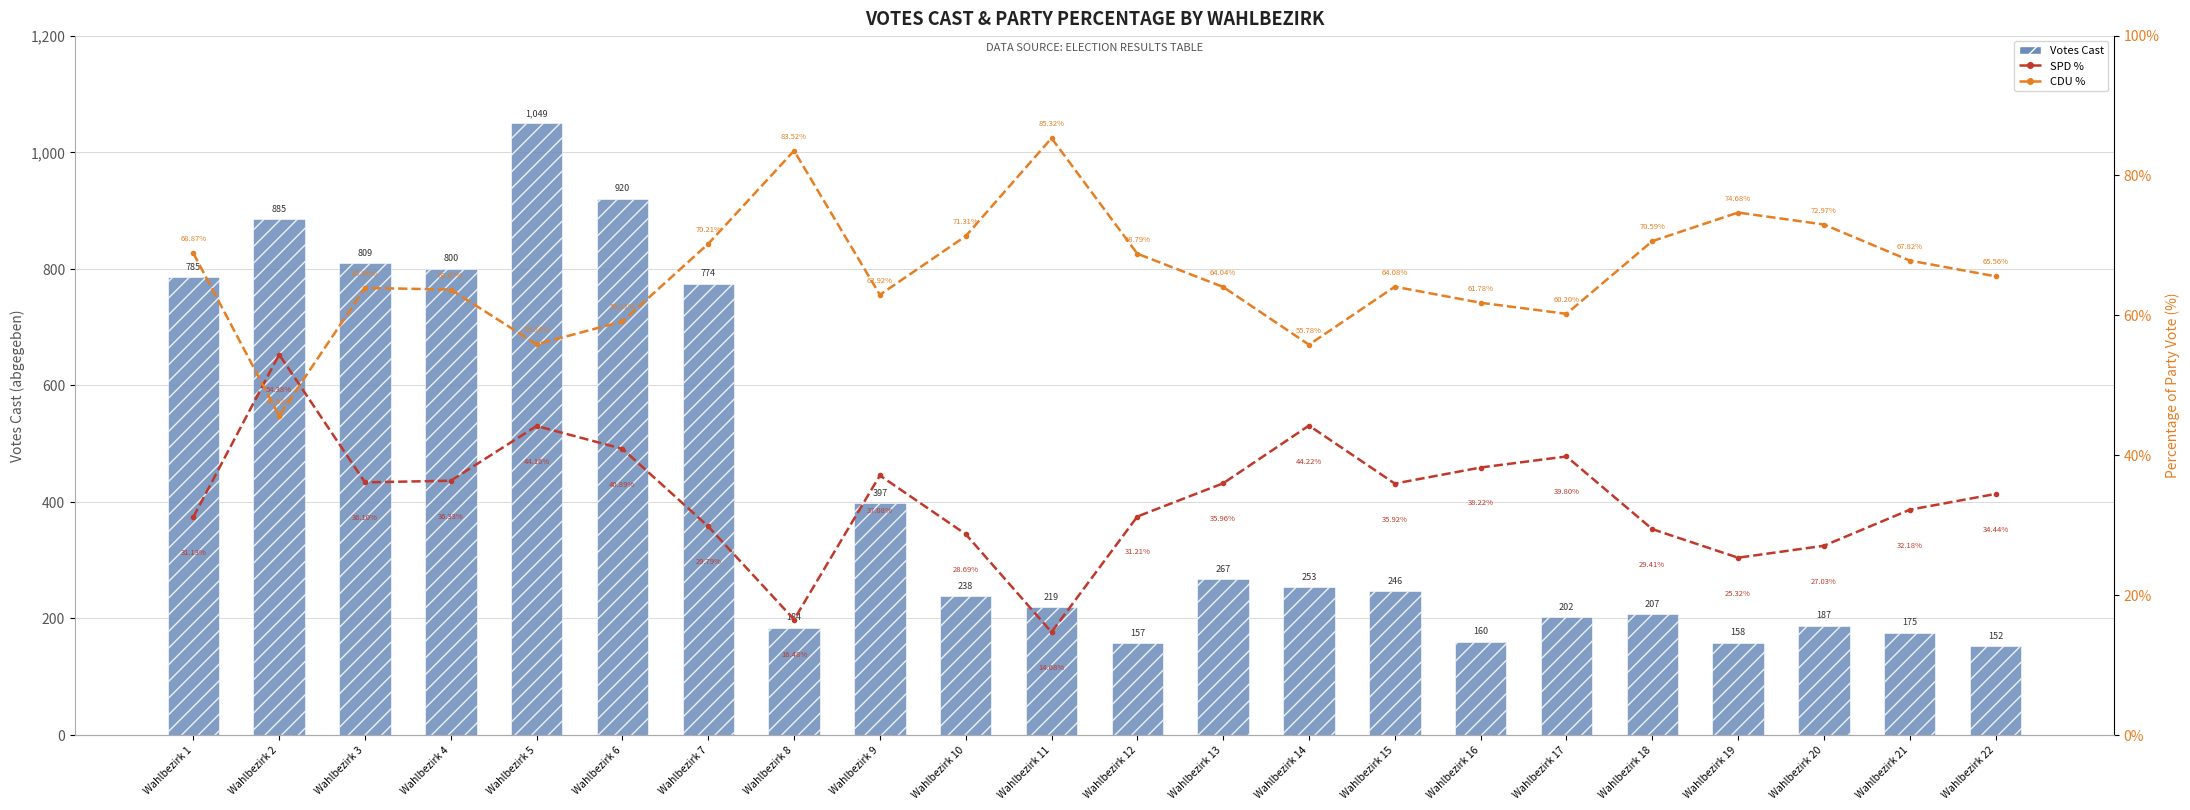

What is the sum of all SPD % values?

743.4